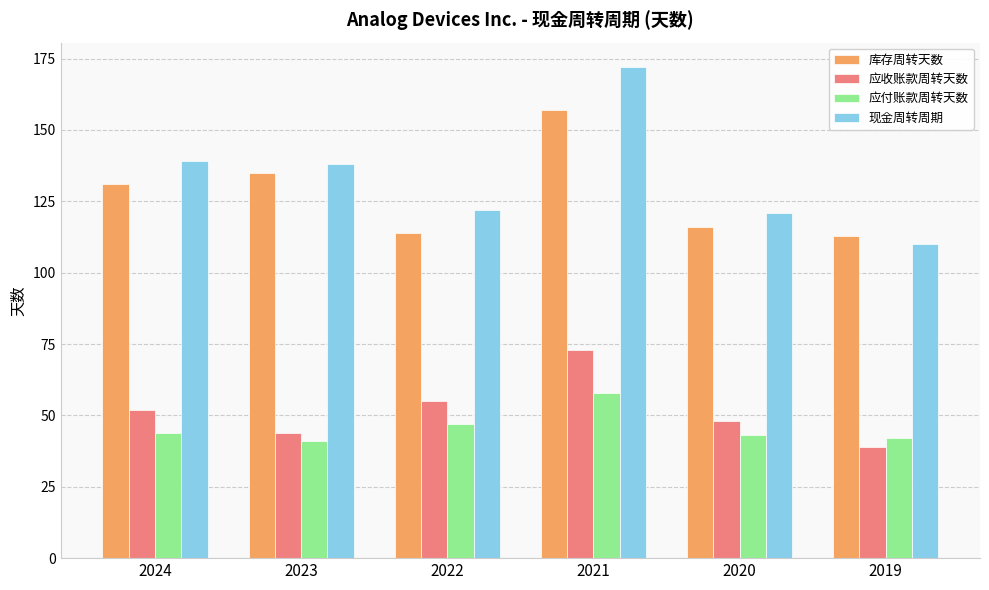

Is the value of 库存周转天数 at 2024 greater than the value of 现金周转周期 at 2019?

Yes